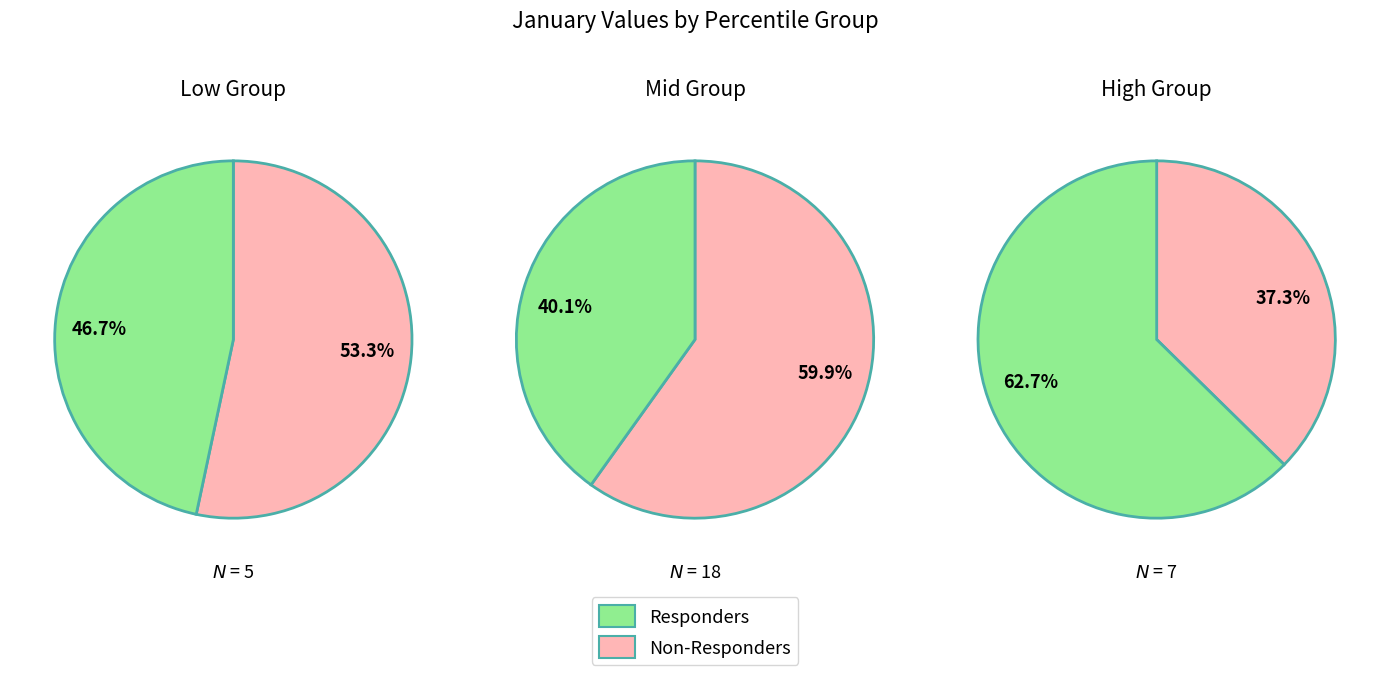

Is it true that pct25 is 1% of the pie?

False